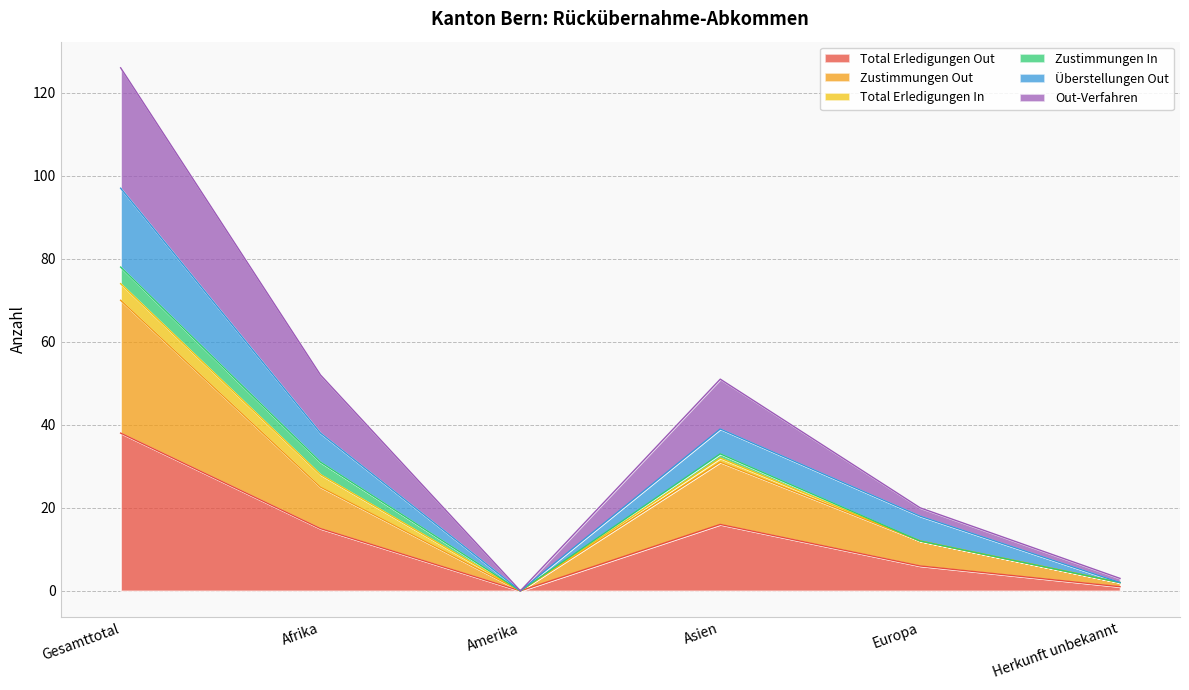

True or false: Zustimmungen Out and Überstellungen Out intersect in this chart.

False